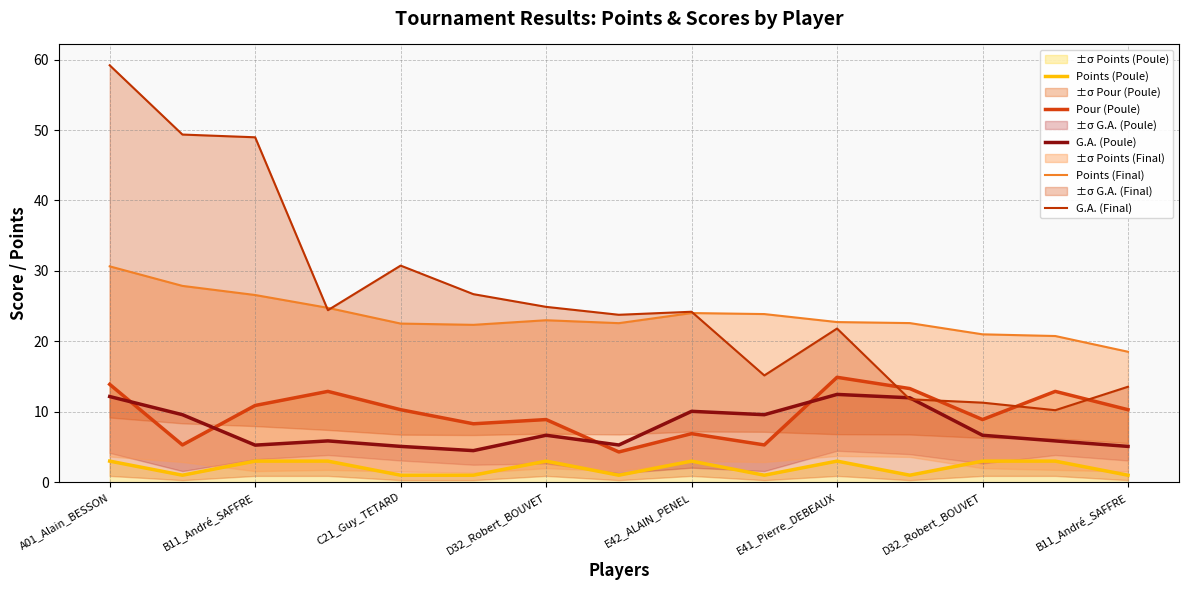

What is the lowest value of the Pour (Poule) series?

4.3